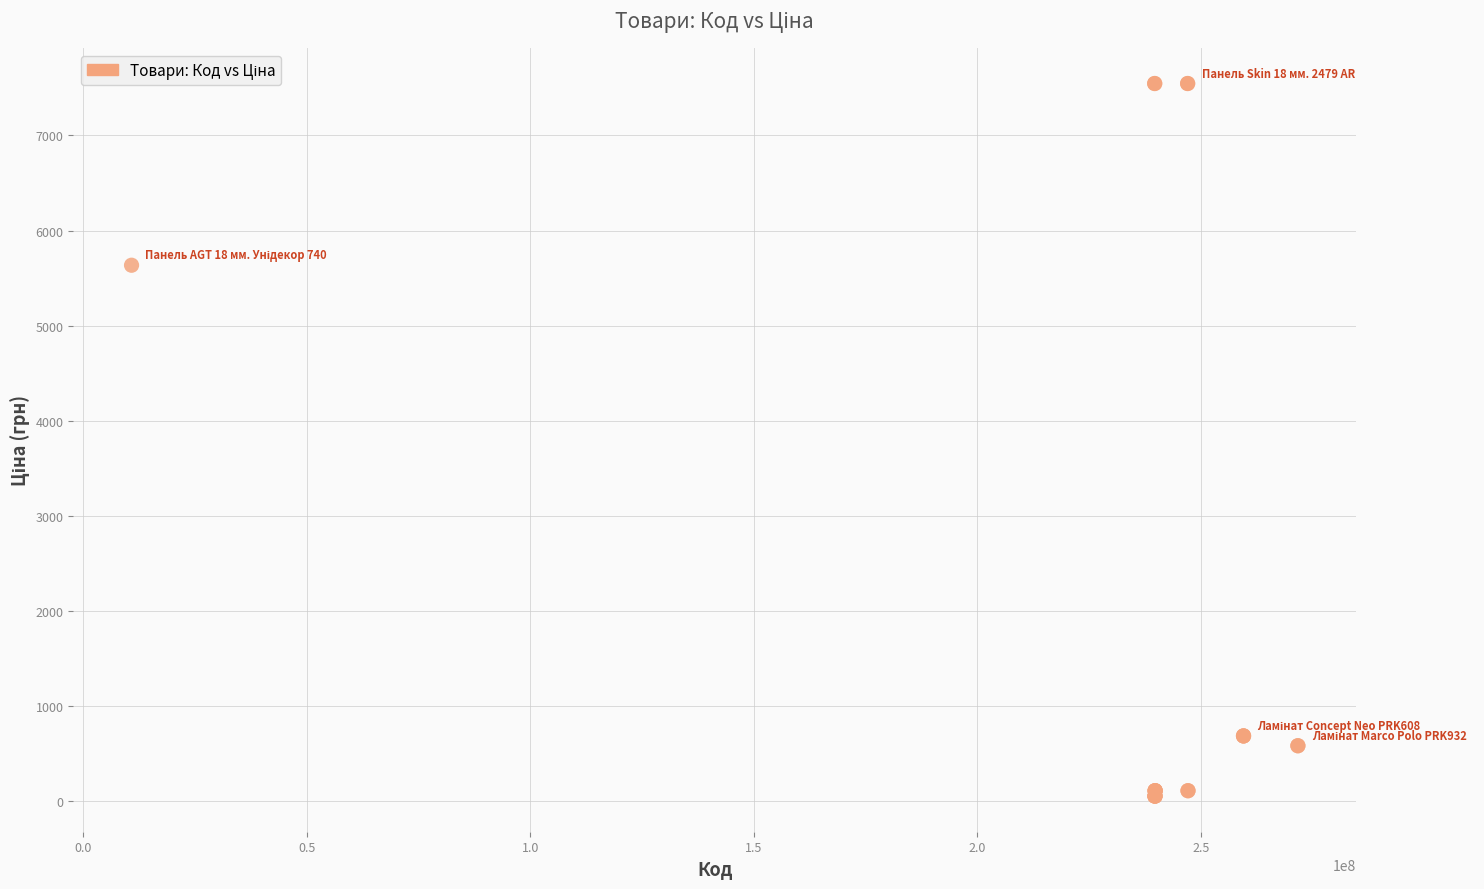

What Y value in the scatter plot is closest to 3801?

5636.0